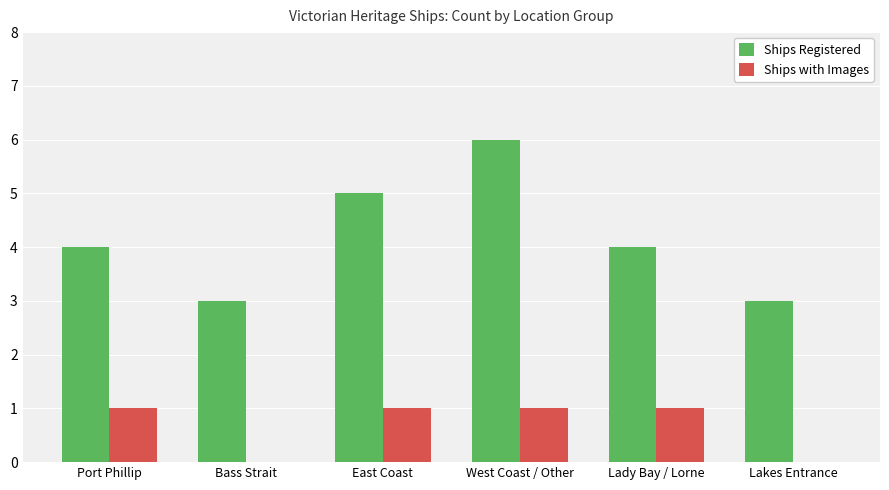

Which series has the largest range (max minus min)?

Ships Registered